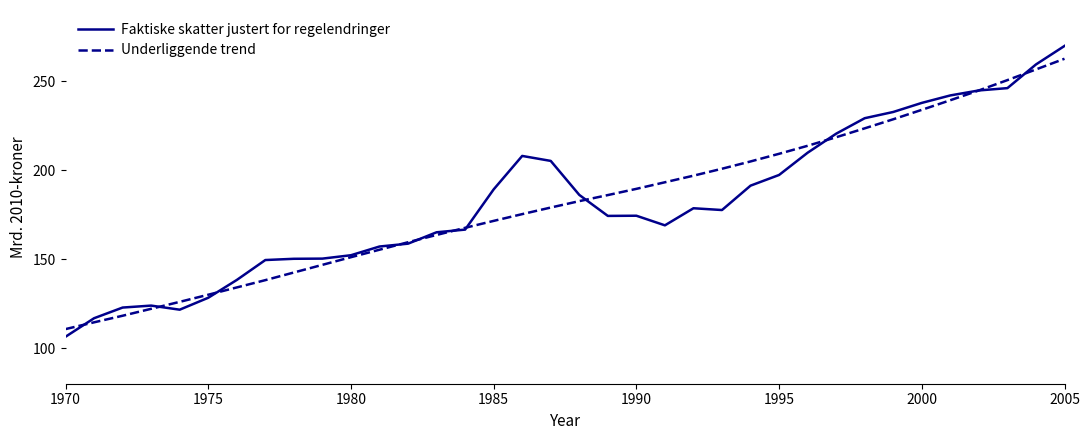

Which series has the largest range (max minus min)?

Faktiske skatter justert for regelendringer